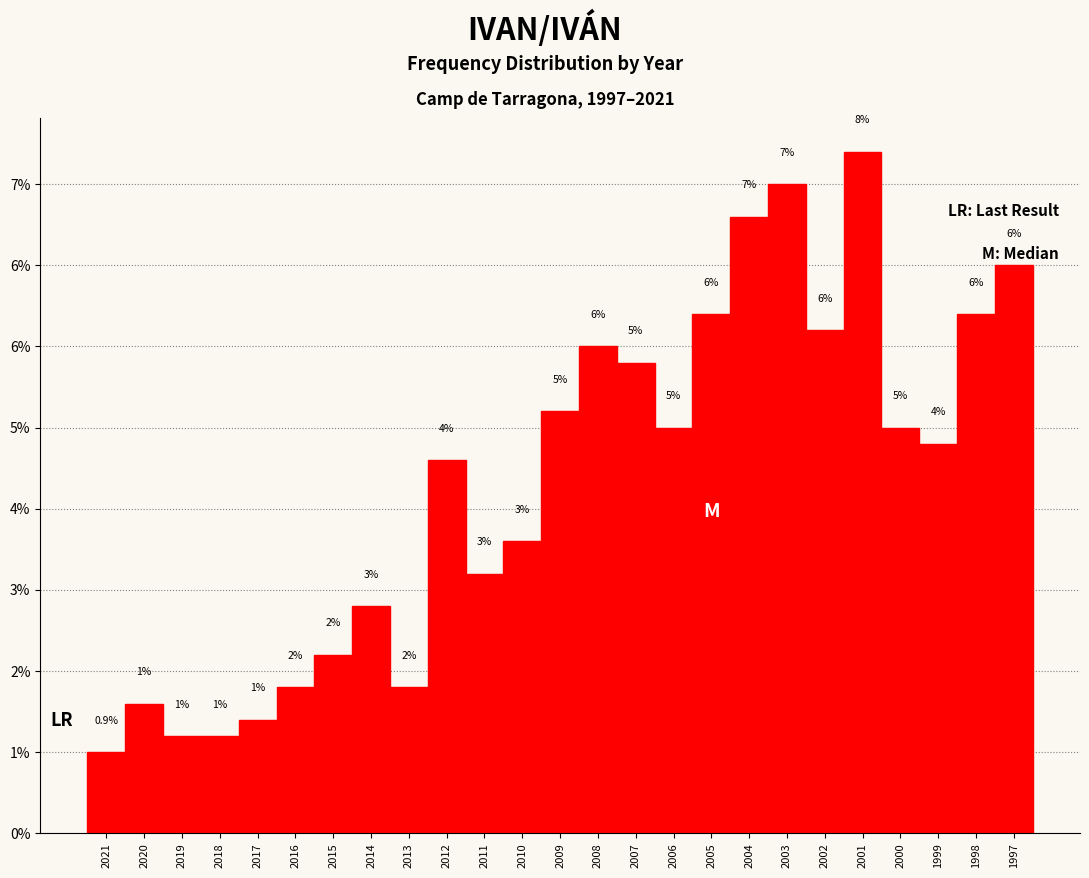

Are the bars horizontal?

No